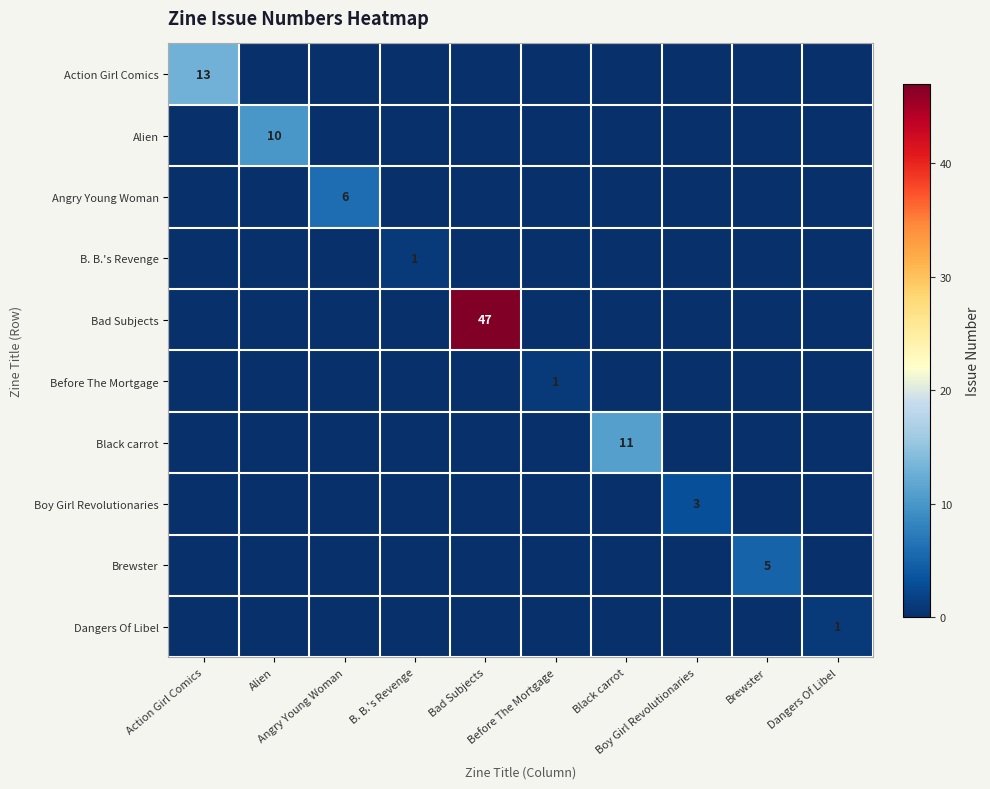

What is the difference between the maximum and minimum values in the Before The Mortgage series?

1